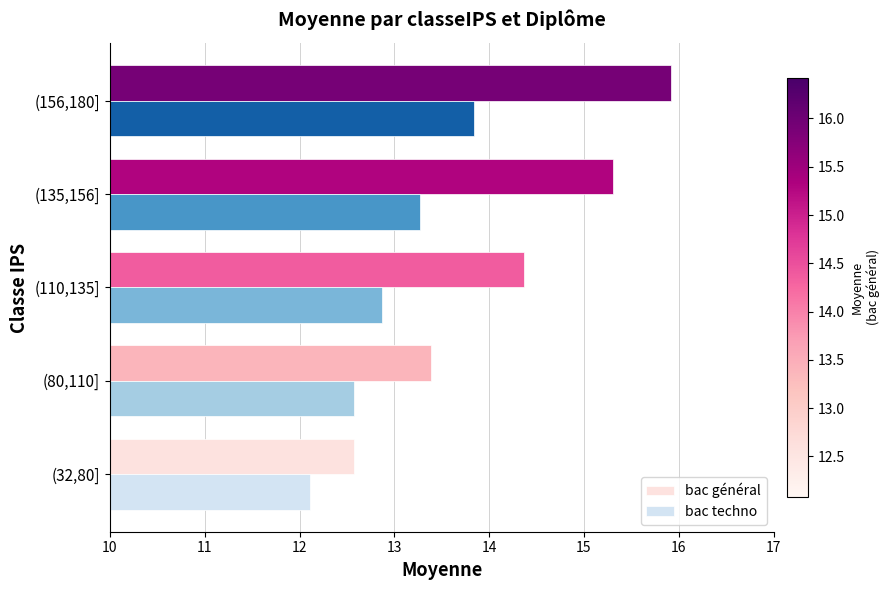

What is the sum of all bac techno values?

64.7